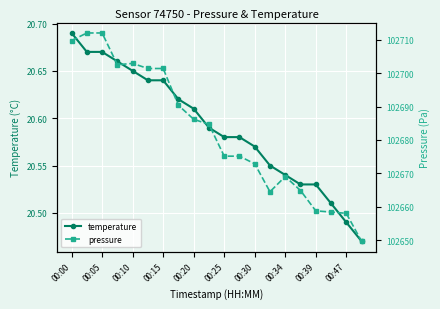

What is the value of the temperature point at the 11th from the left?

20.6